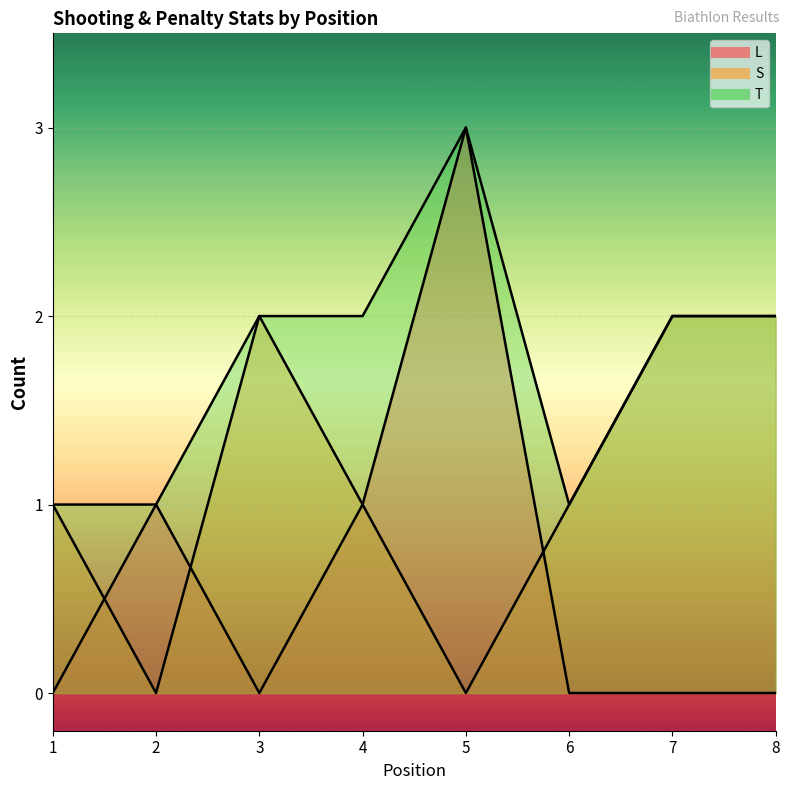

Reading left to right, transcribe all the data shown in this chart.

L: 1=0	2=1	3=0	4=1	5=3	6=0	7=0	8=0
S: 1=1	2=0	3=2	4=1	5=0	6=1	7=2	8=2
T: 1=1	2=1	3=2	4=2	5=3	6=1	7=2	8=2